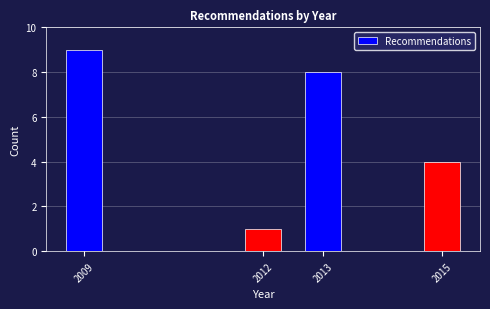

Reading left to right, what are all the values shown in this chart?

2009=9	2012=1	2013=8	2015=4